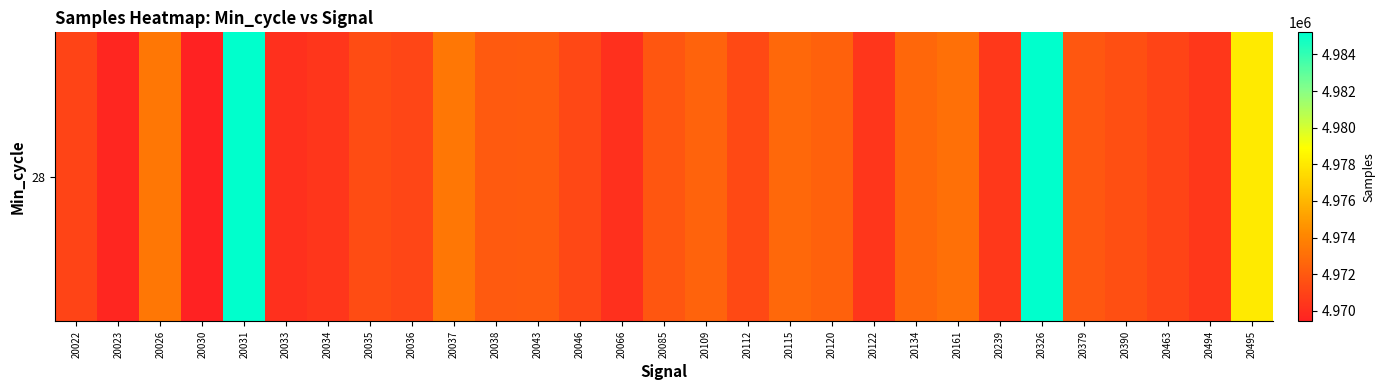

Read the value at 20120.

4972434